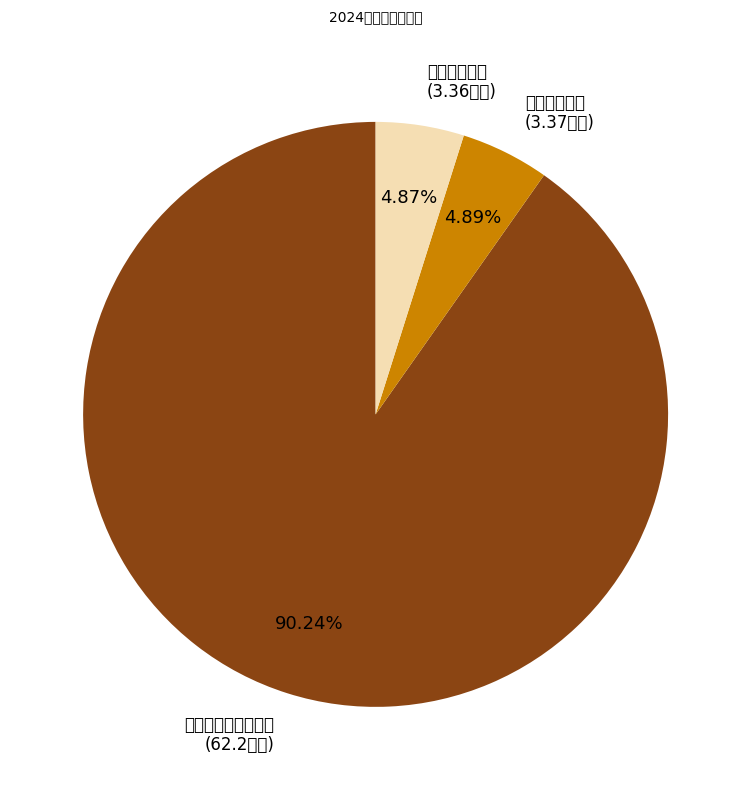

Which category has the biggest portion of the pie?

社会保障和就业支出